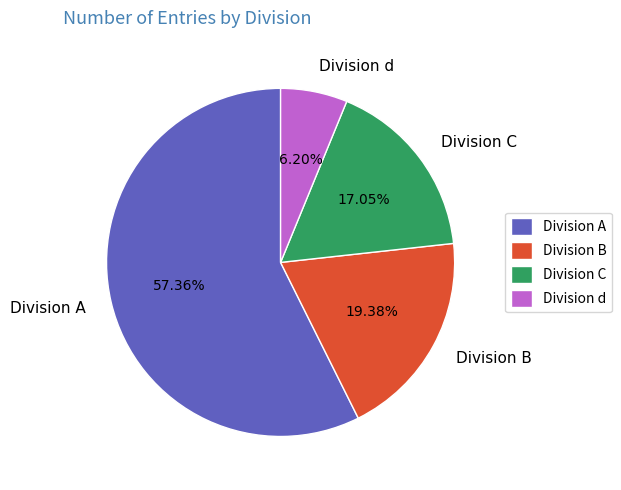

To the nearest percent, what percentage of the pie is Division A?

57%